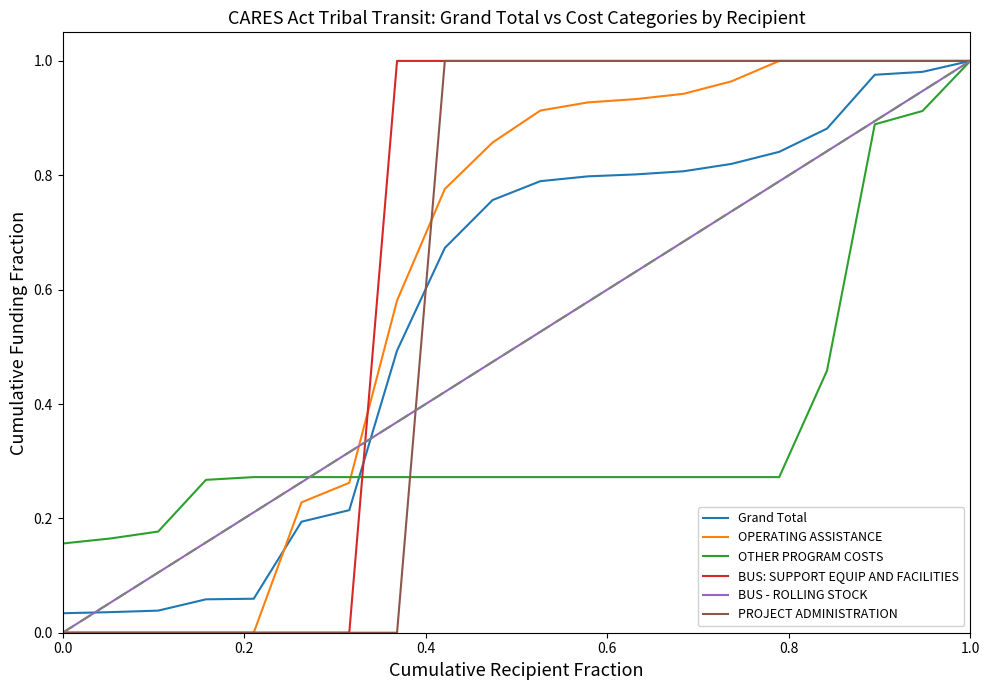

The OPERATING ASSISTANCE series shows 0.0 at 0.0. True or false?

True